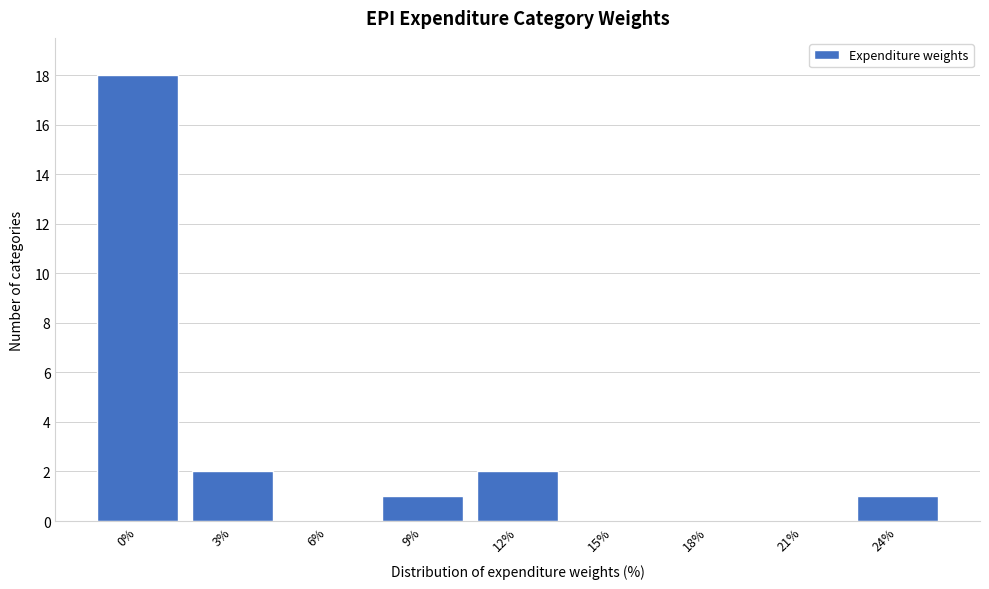

Reading right to left, transcribe all the data shown in this chart.

24%=1	21%=0	18%=0	15%=0	12%=2	9%=1	6%=0	3%=2	0%=18